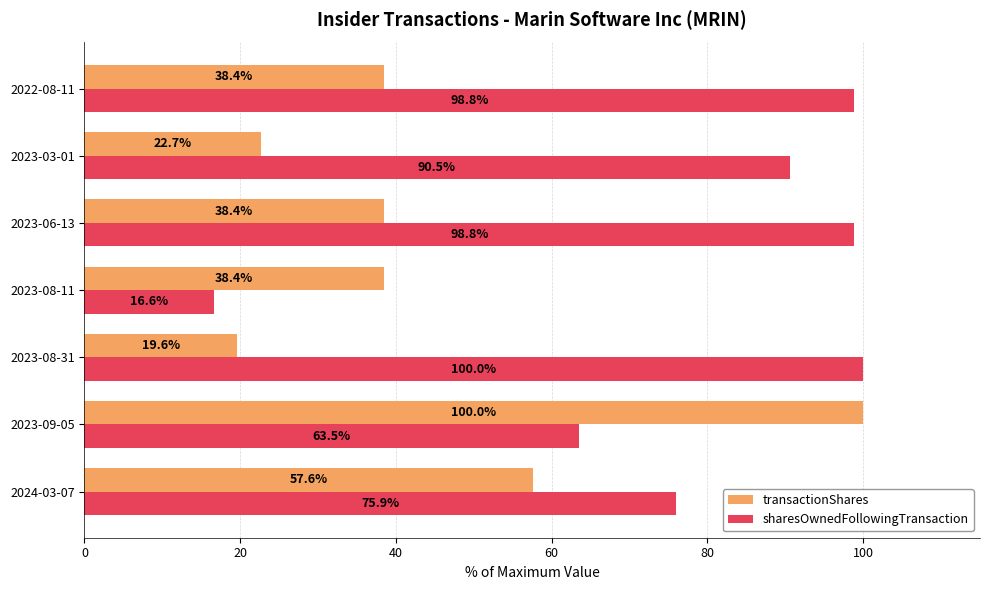

Read the sharesOwnedFollowingTransaction value at 2022-08-11.

98.8